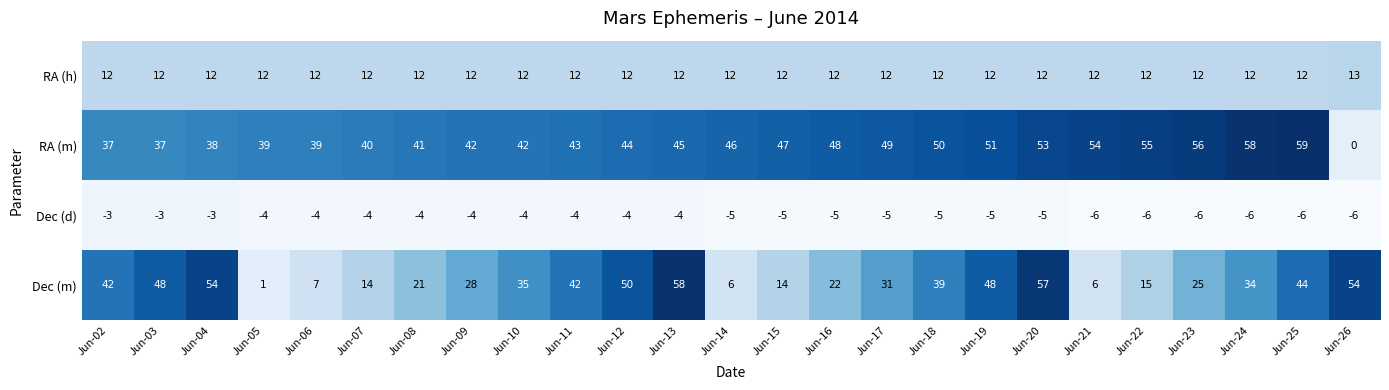

Is it true that Dec (m) equals 48 at Jun-03?

True